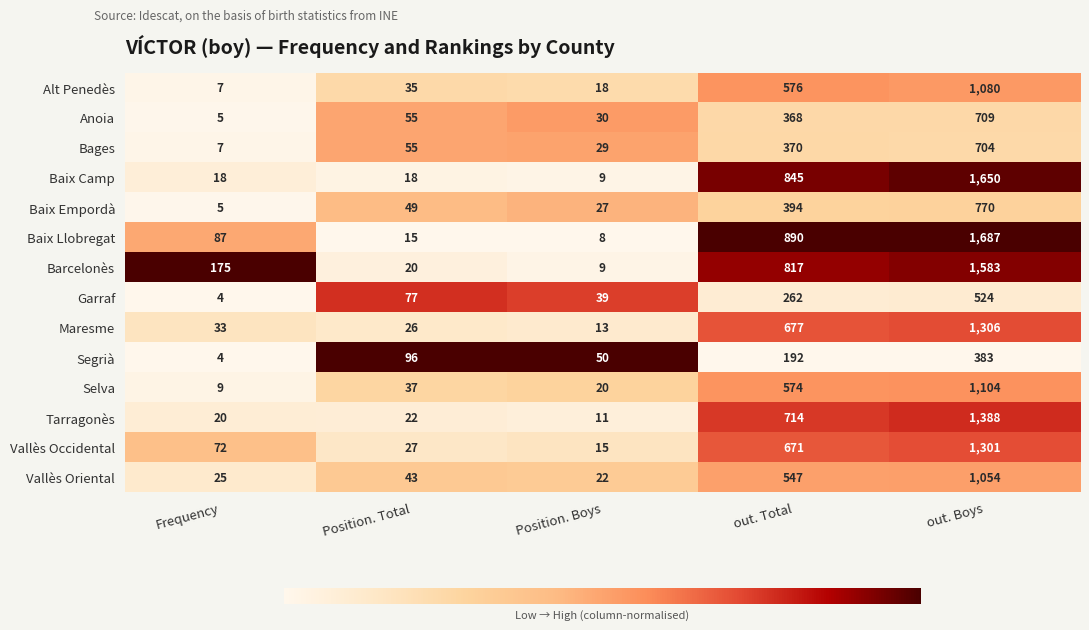

Which label corresponds to the smallest value in the chart?

Frequency